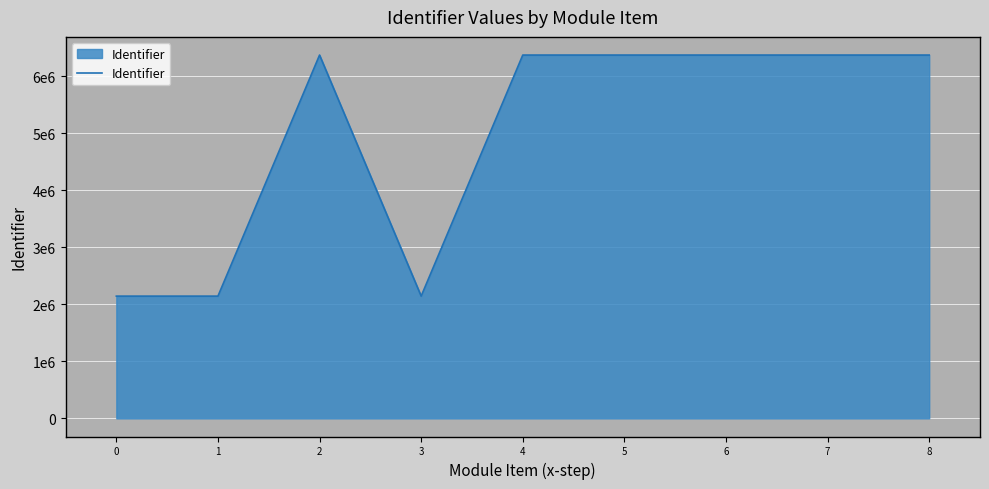

True or false: the data has more than 1 interior local peaks.

False